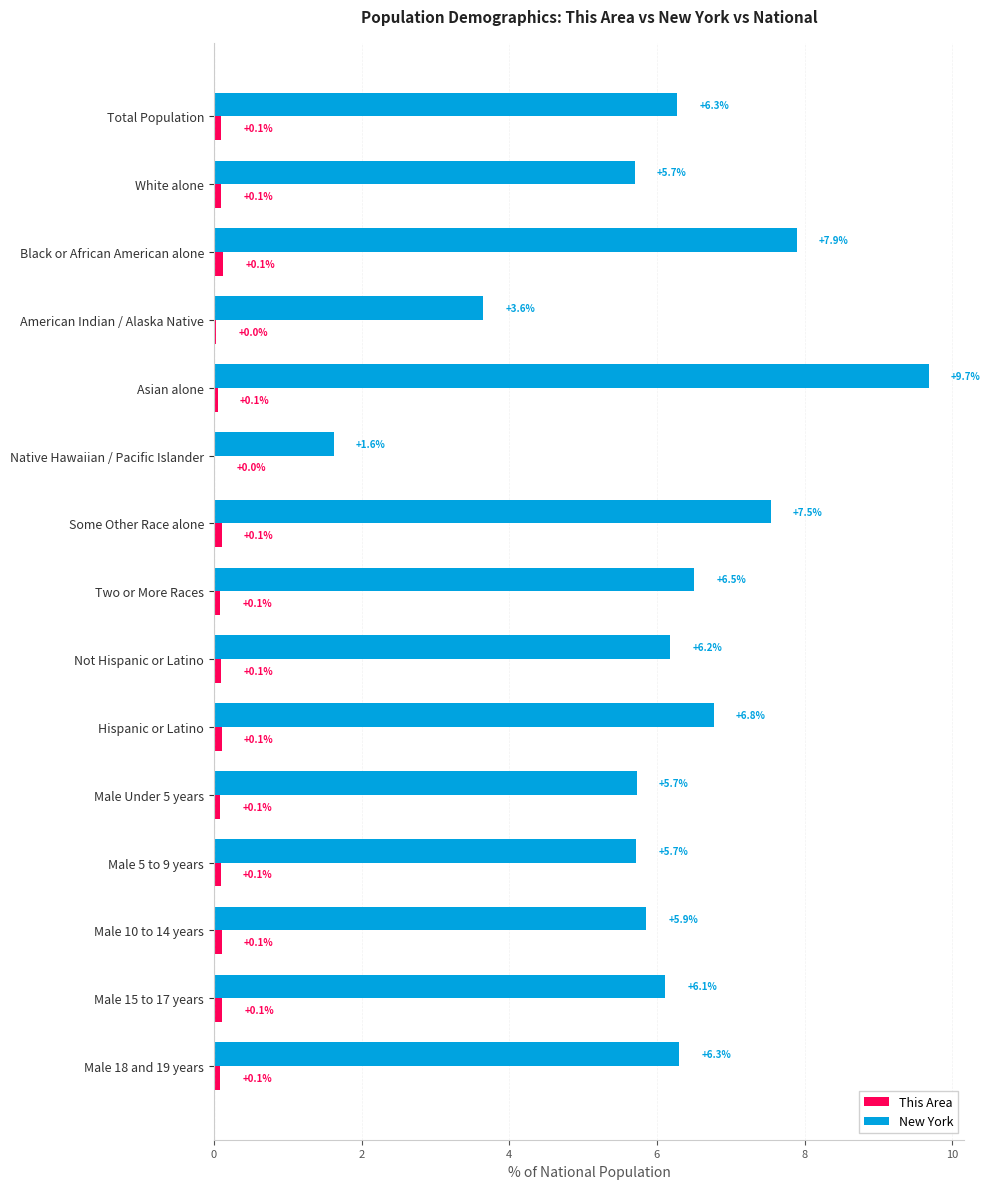

Which category has the highest value across all series?

Asian alone